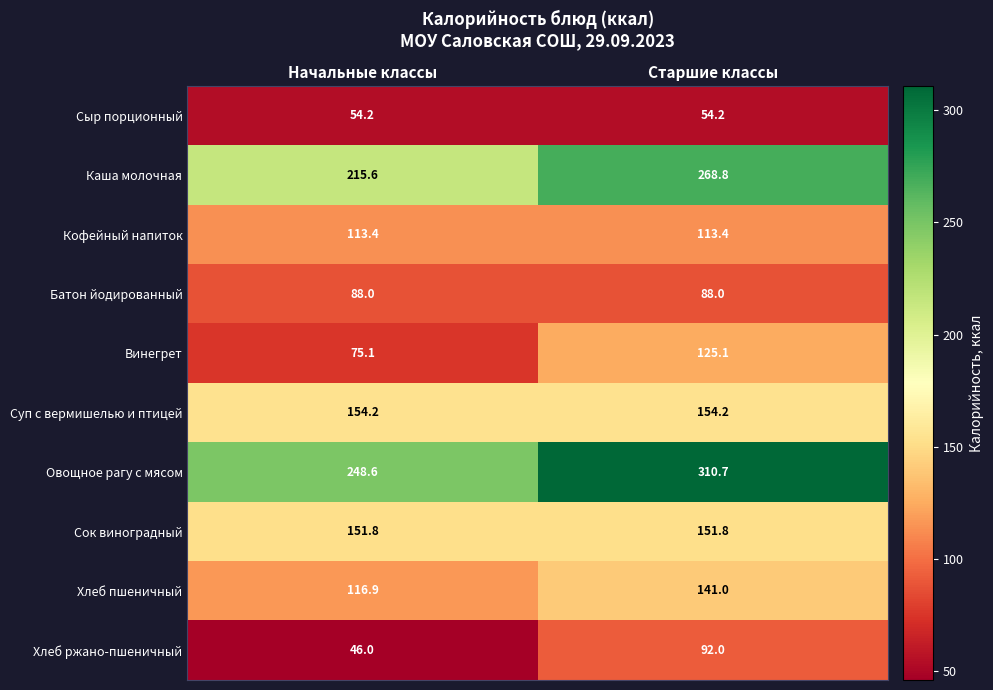

Is it true that Сыр порционный equals 28.9 at Старшие классы?

False